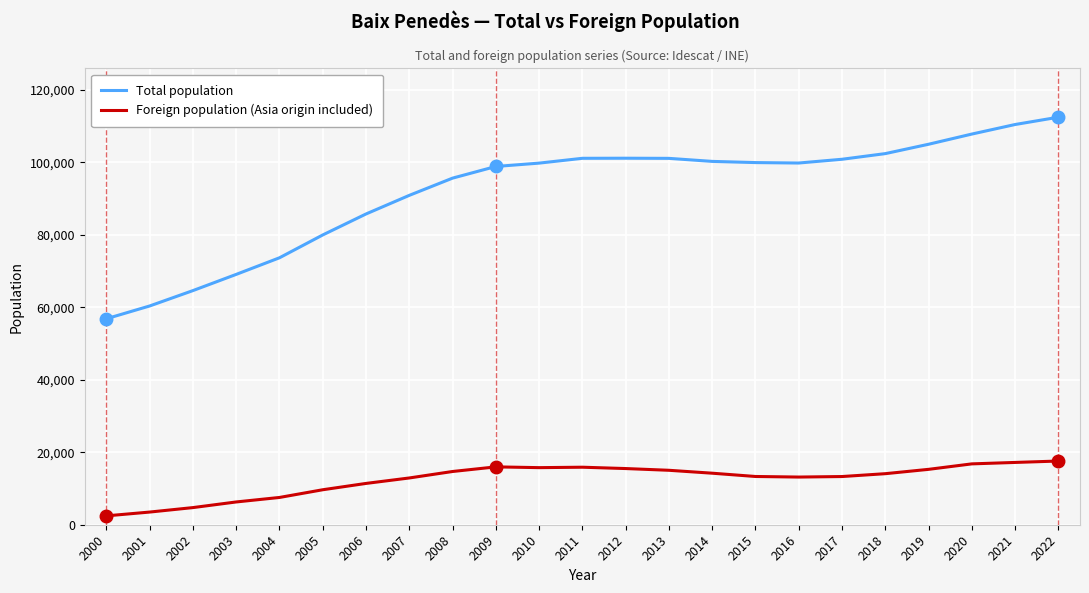

Where does the Total population series first go above 99813?

2011